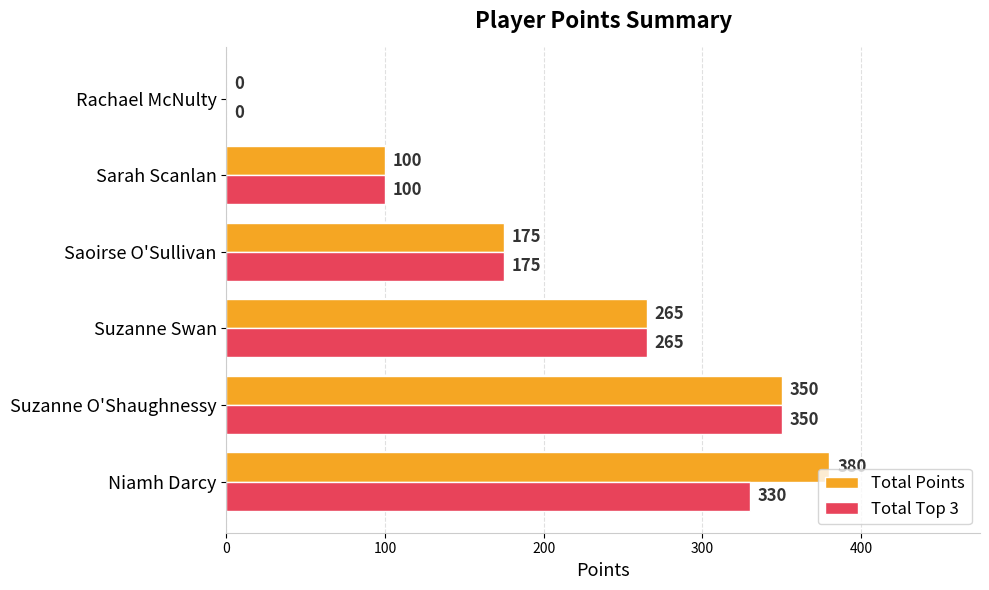

Where is Total Points nearest to the value 190?

Saoirse O'Sullivan